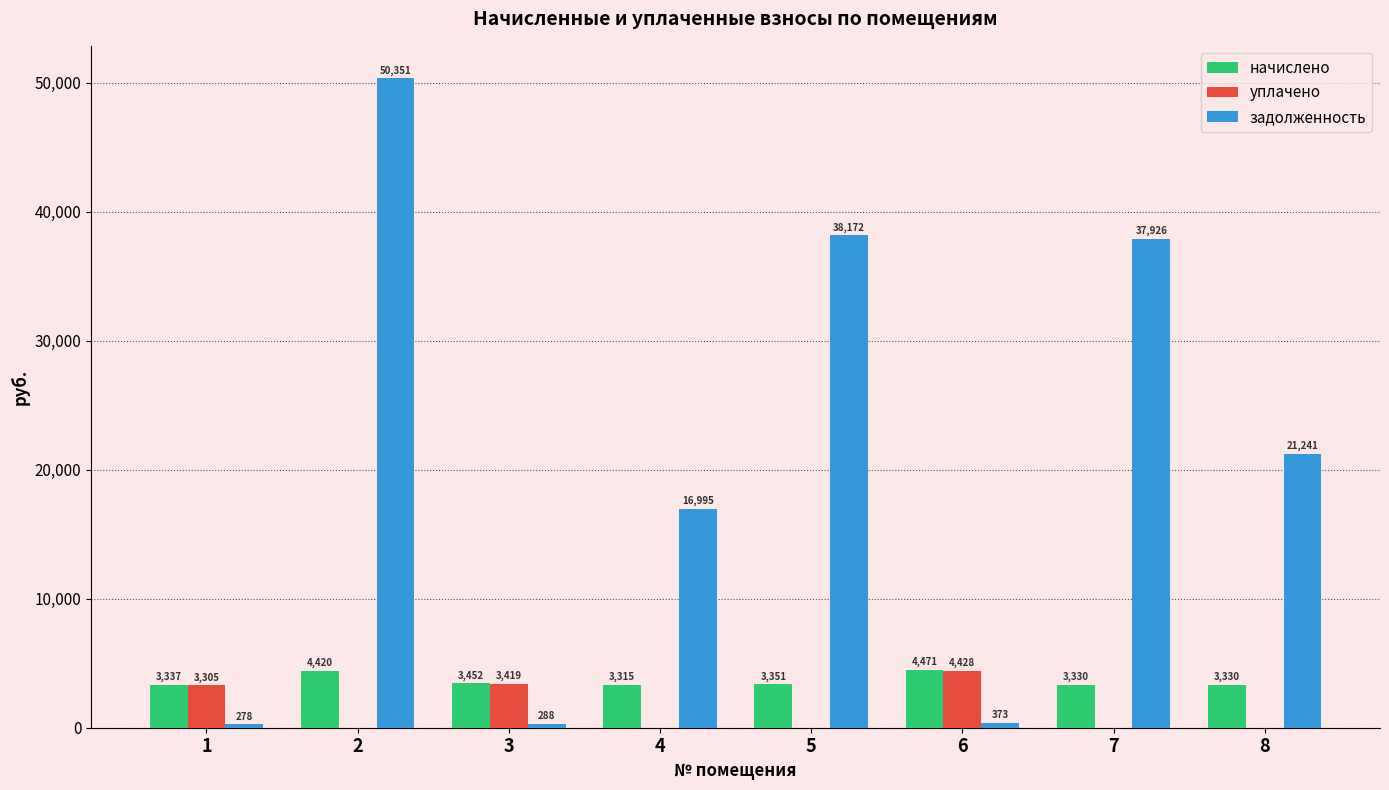

What is the total value across all series at 5?

41522.8